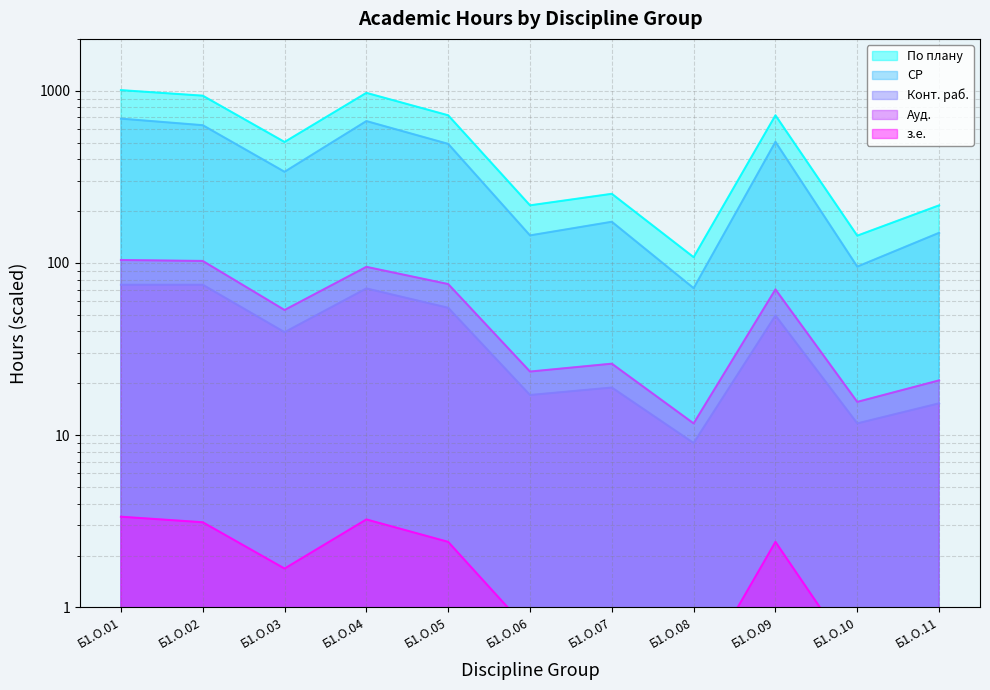

Does the chart have visible grid lines?

Yes